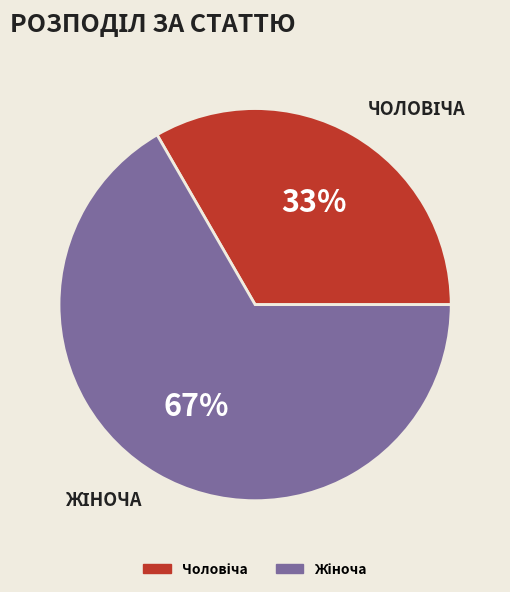

Does any single category account for the majority?

Yes